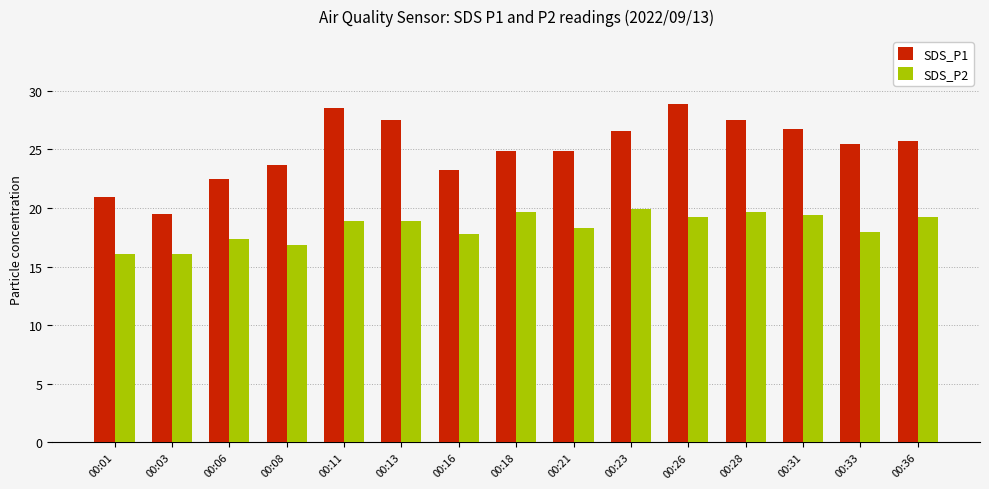

What is the value of the SDS_P2 bar at the 12th from the left?

19.7